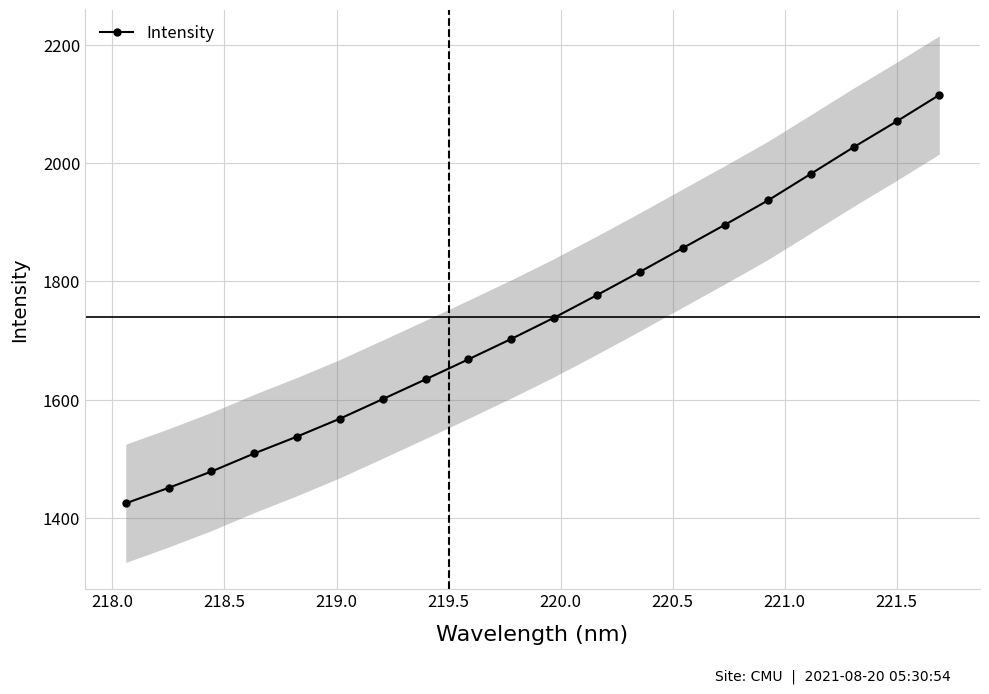

True or false: there are more than 0 points higher than both neighbors.

False